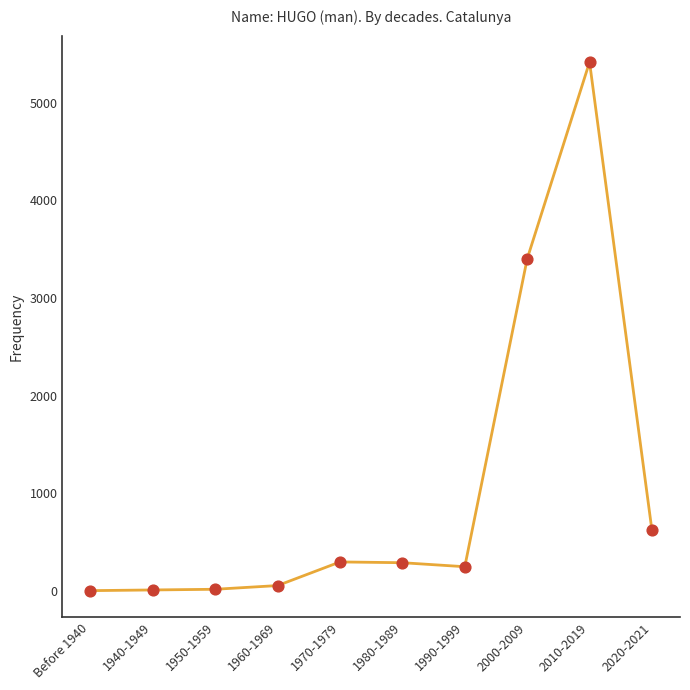

What is the change in value from 1940-1949 to 1990-1999?

+238